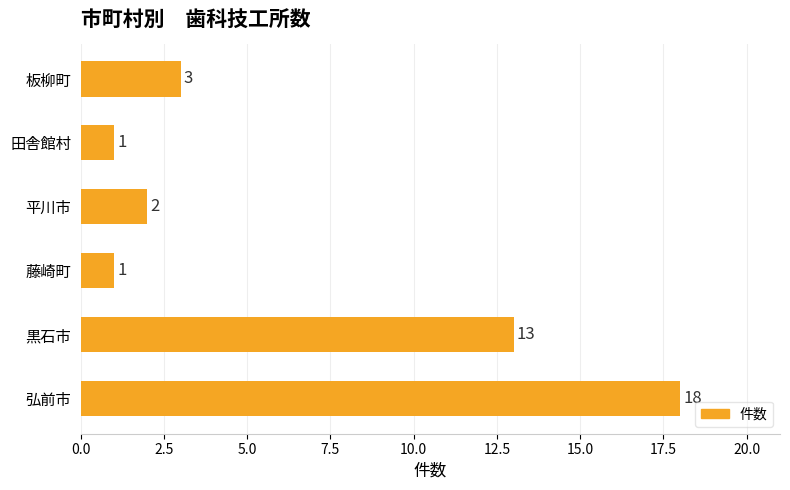

What is the change in value from 黒石市 to 田舎館村?

-12